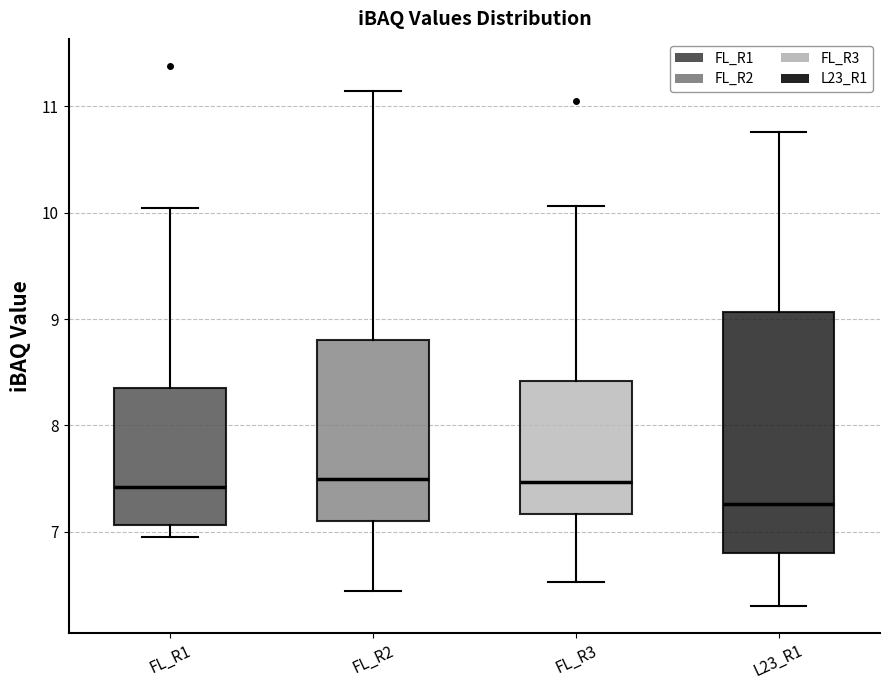

Reading left to right, transcribe this box plot: for each box, give where its median line is, the range the box spans, and where its two whiskers end, as read against the y-axis. The values are not printed on the chart, so give them approximately, as read against the axis.

FL_R1: median 7.4, box 7.1 to 8.3, whiskers 7.0 to 10.0
FL_R2: median 7.5, box 7.1 to 8.8, whiskers 6.4 to 11.1
FL_R3: median 7.5, box 7.2 to 8.4, whiskers 6.5 to 10.1
L23_R1: median 7.3, box 6.8 to 9.1, whiskers 6.3 to 10.8